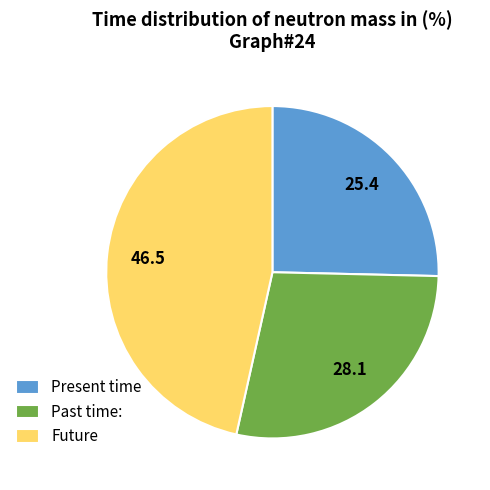

Rank the categories by value from lowest to highest.

Present time, Past time:, Future